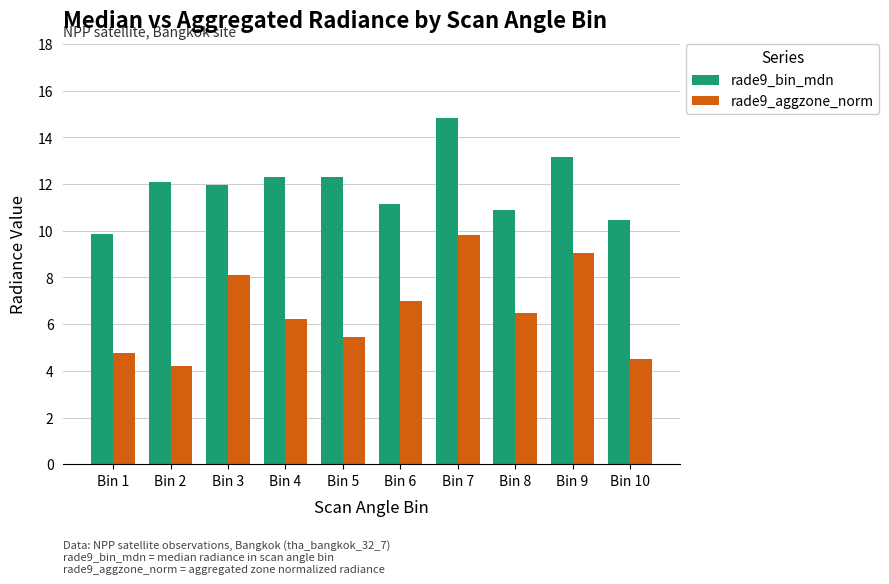

Which series changed the most between Bin 8 and Bin 10?

rade9_aggzone_norm